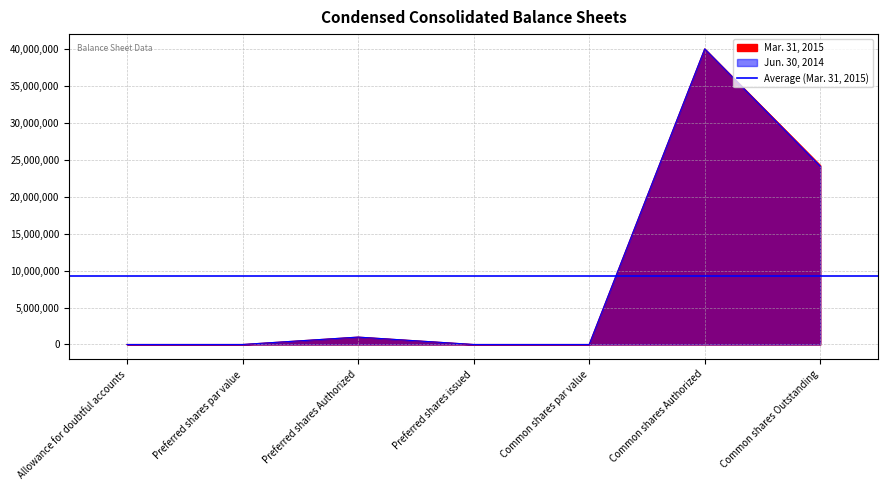

Read the Jun. 30, 2014 value at Allowance for doubtful accounts, to the nearest 100.

300